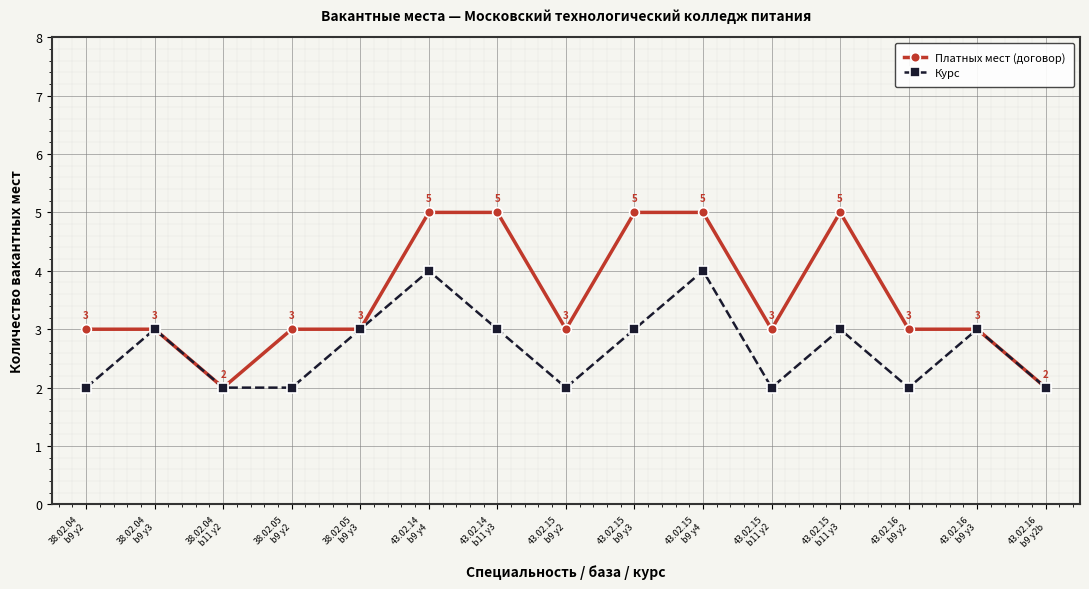

Does the chart have visible grid lines?

Yes